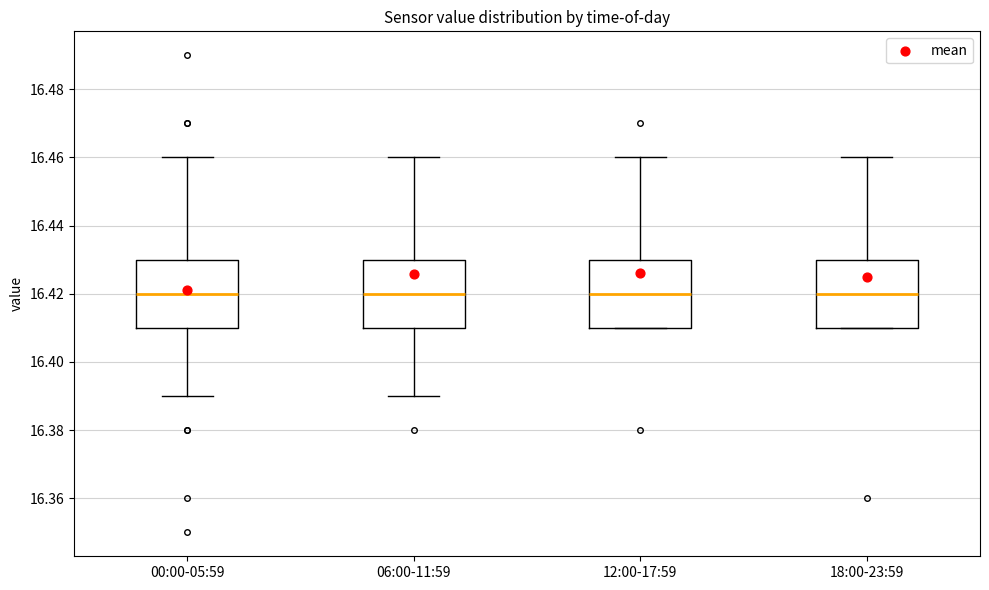

Reading left to right, read every box against the y-axis: the position of its median line, the range the box covers, and the ends of its whiskers. The values are not printed on the chart, so give them approximately, as read against the axis.

00:00-05:59: median 16.42, box 16.41 to 16.43, whiskers 16.39 to 16.46
06:00-11:59: median 16.42, box 16.41 to 16.43, whiskers 16.39 to 16.46
12:00-17:59: median 16.42, box 16.41 to 16.43, whiskers 16.41 to 16.46
18:00-23:59: median 16.42, box 16.41 to 16.43, whiskers 16.41 to 16.46